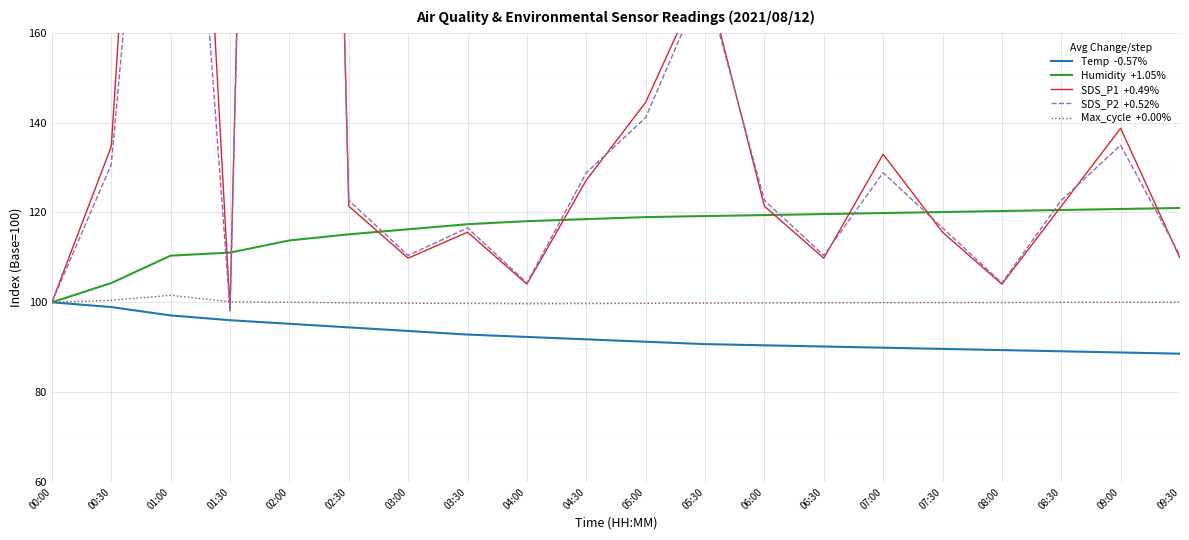

Which has a higher value, 01:00 or 02:00?

01:00